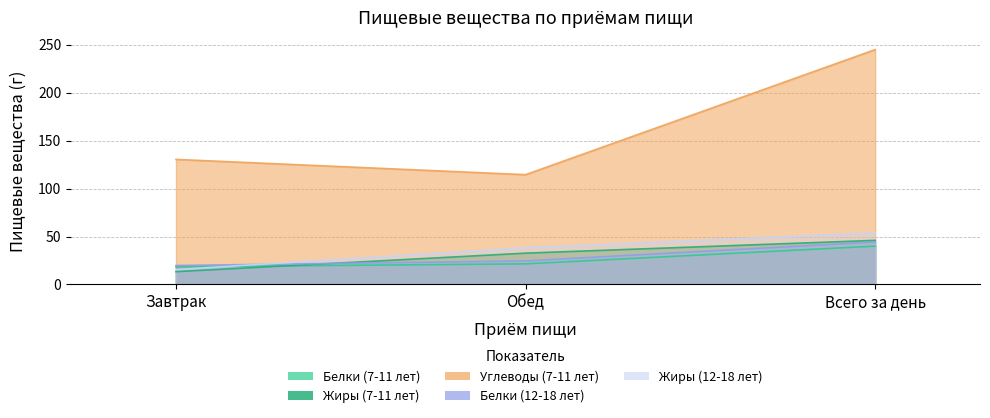

What are all the series names shown in the legend?

Белки (7-11 лет), Жиры (7-11 лет), Углеводы (7-11 лет), Белки (12-18 лет), Жиры (12-18 лет)